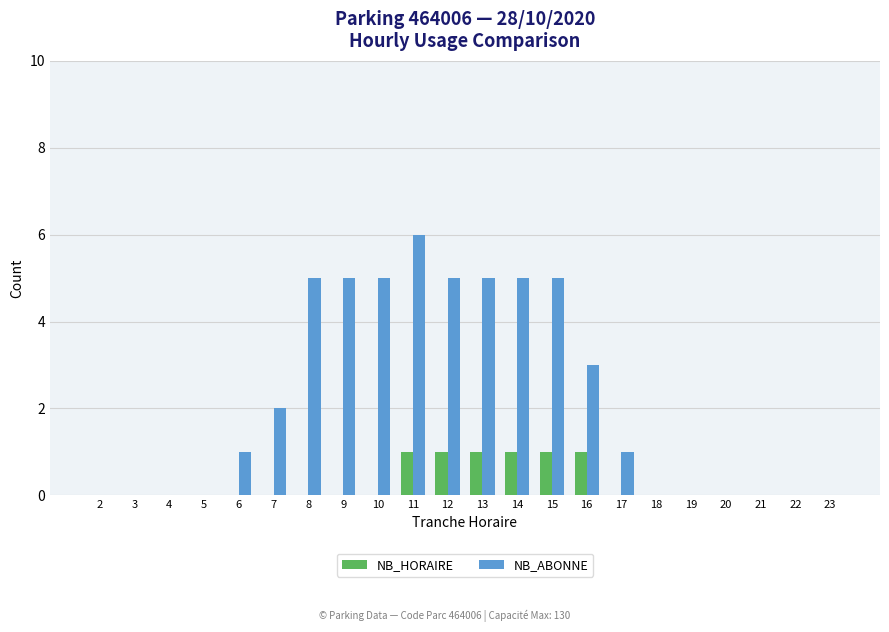

Reading right to left, list all the values displayed in this chart.

NB_HORAIRE: 23=0	22=0	21=0	20=0	19=0	18=0	17=0	16=1	15=1	14=1	13=1	12=1	11=1	10=0	9=0	8=0	7=0	6=0	5=0	4=0	3=0	2=0
NB_ABONNE: 23=0	22=0	21=0	20=0	19=0	18=0	17=1	16=3	15=5	14=5	13=5	12=5	11=6	10=5	9=5	8=5	7=2	6=1	5=0	4=0	3=0	2=0